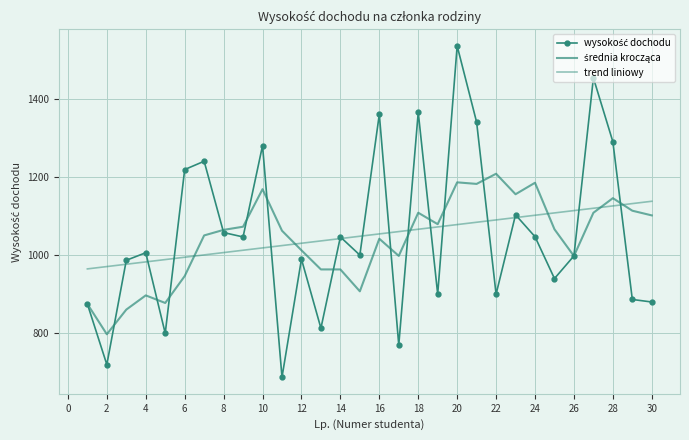

What is the value of the wysokość dochodu point at the 28th from the left?

1290.0